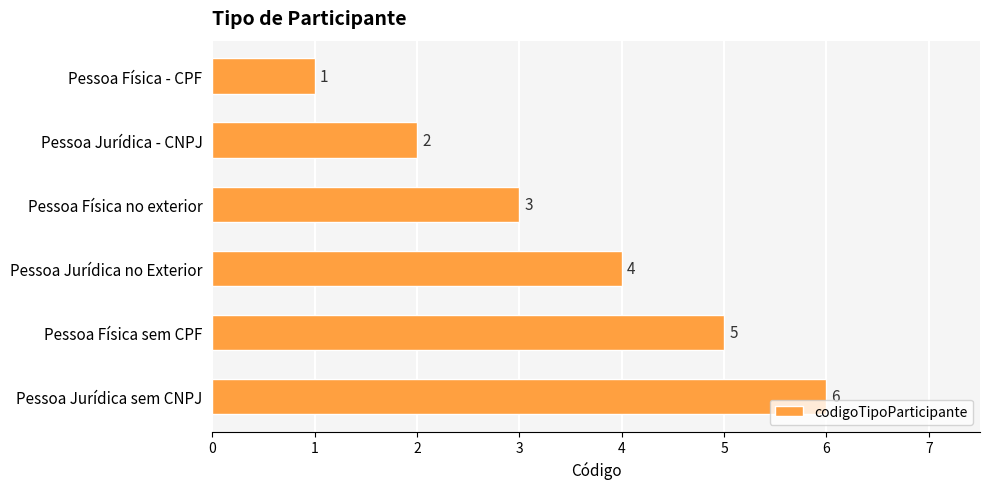

What is the ratio of the value at Pessoa Jurídica - CNPJ to the value at Pessoa Jurídica no Exterior?

0.5